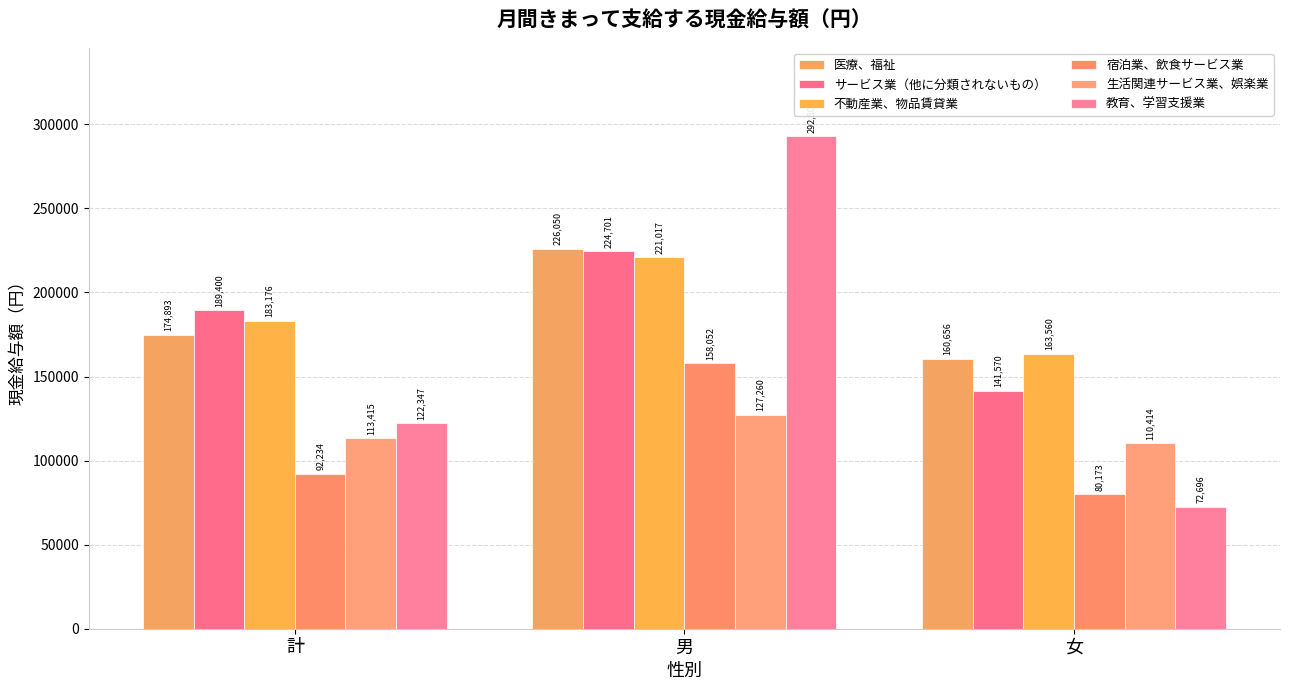

What is the total value across all series at 男?

1249883